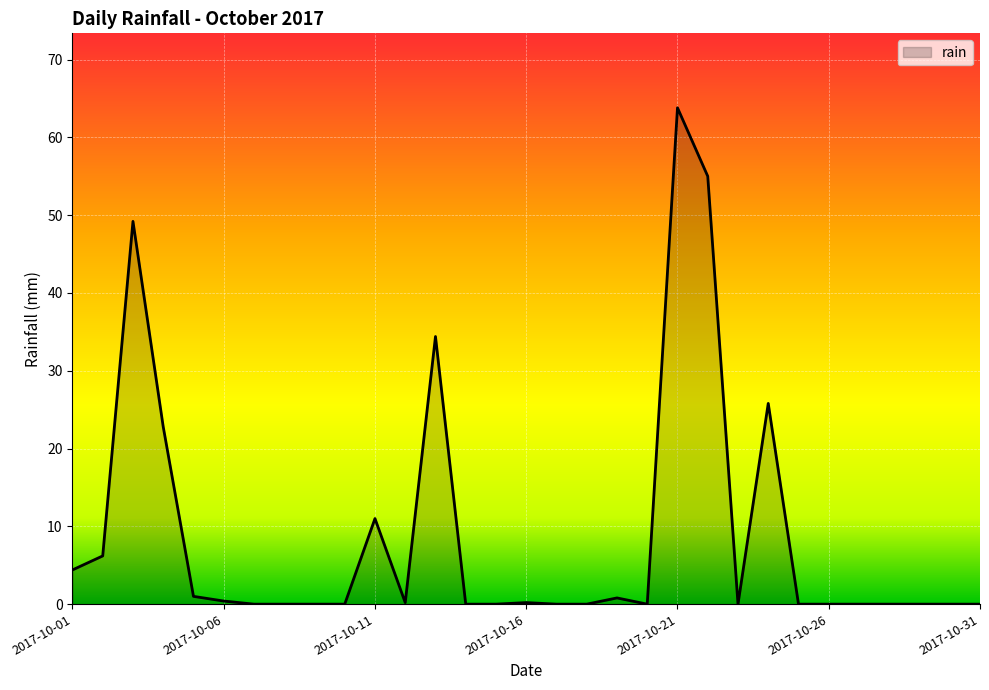

What is the difference between the maximum and minimum values?

63.8